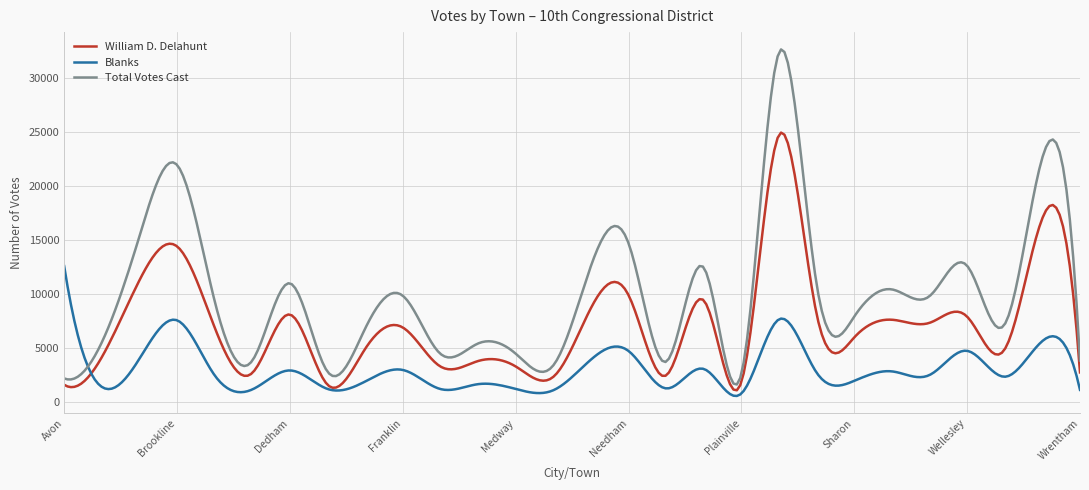

What is the lowest value of the Blanks series?

534.9